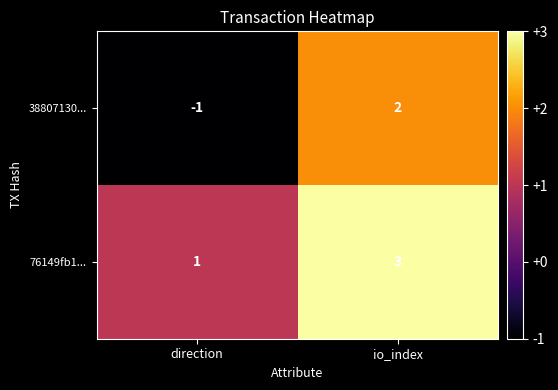

The value of 38807130... at direction is 0. True or false?

False